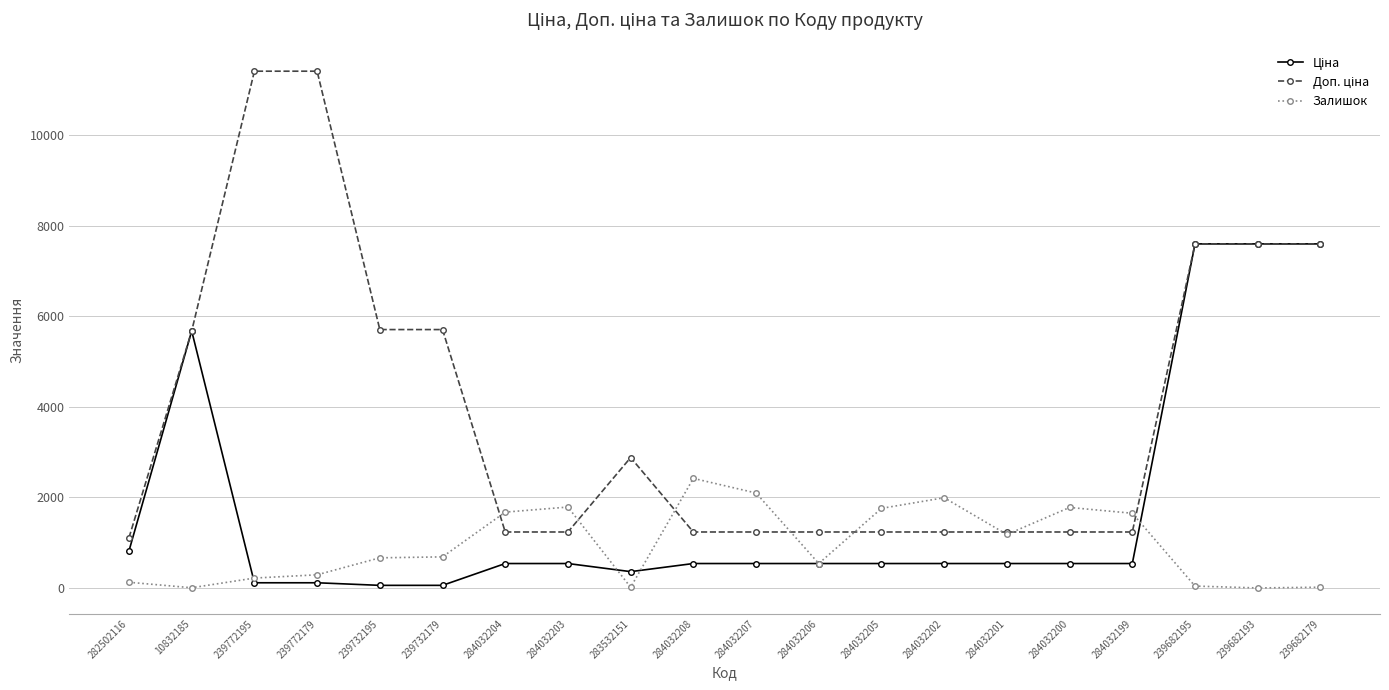

What is the label of the 11th point from the right?

284032208